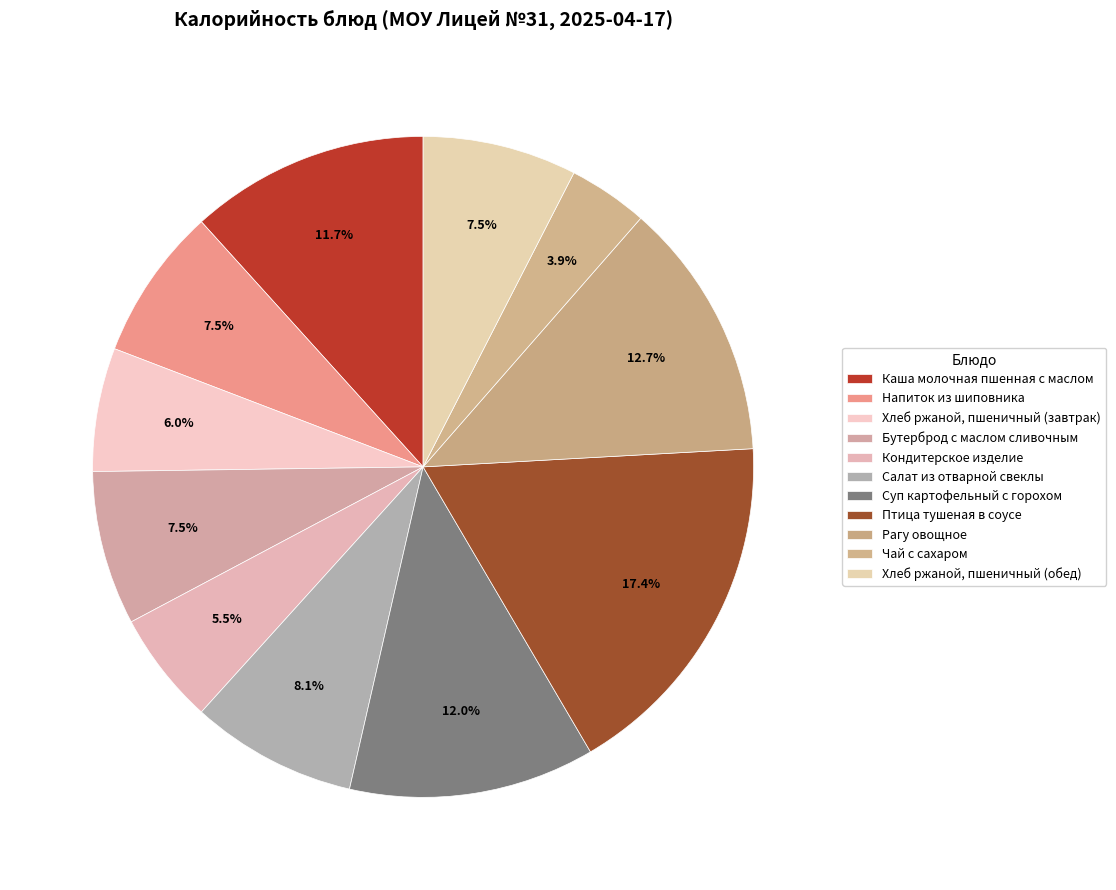

Count the number of slices in the pie.

11